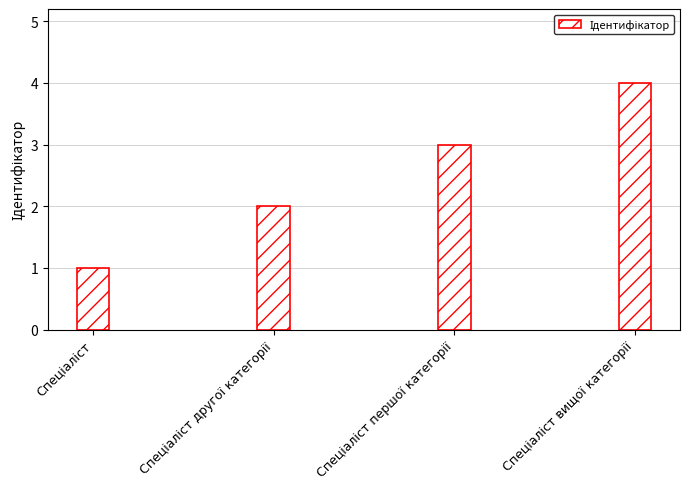

Reading right to left, extract all data points from this chart.

4	3	2	1